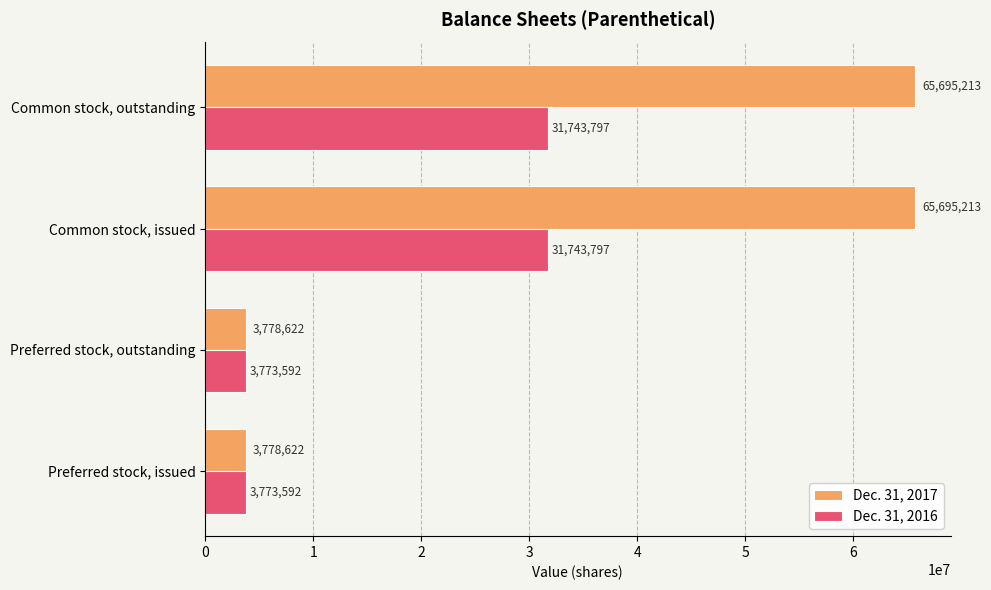

What is the difference between the highest and lowest values at Common stock, outstanding?

33951416